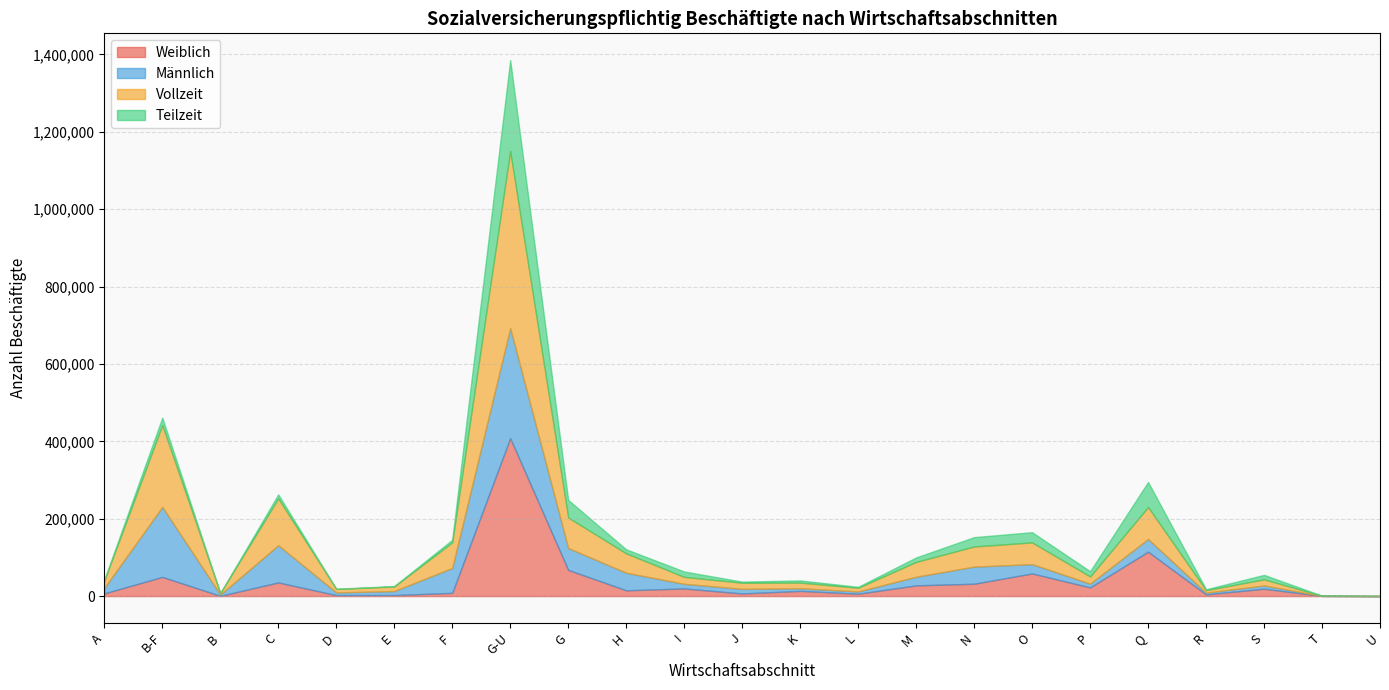

The Teilzeit series shows 8813 at K. True or false?

False